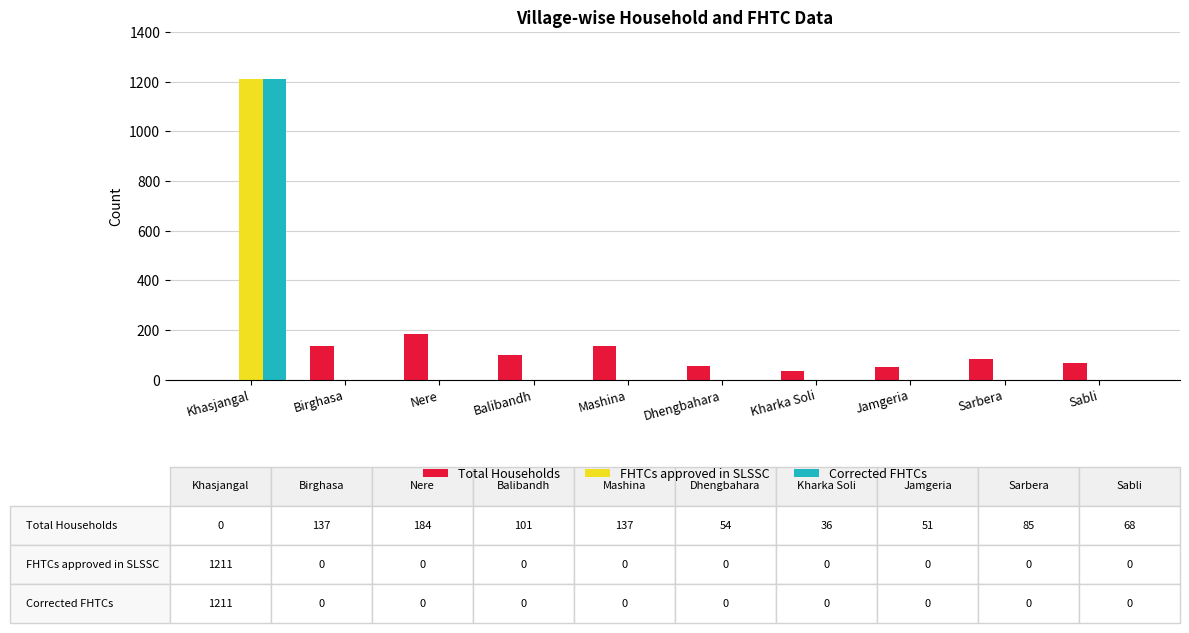

What is the sum of the FHTCs approved in SLSSC values at Sarbera and Khasjangal?

1211